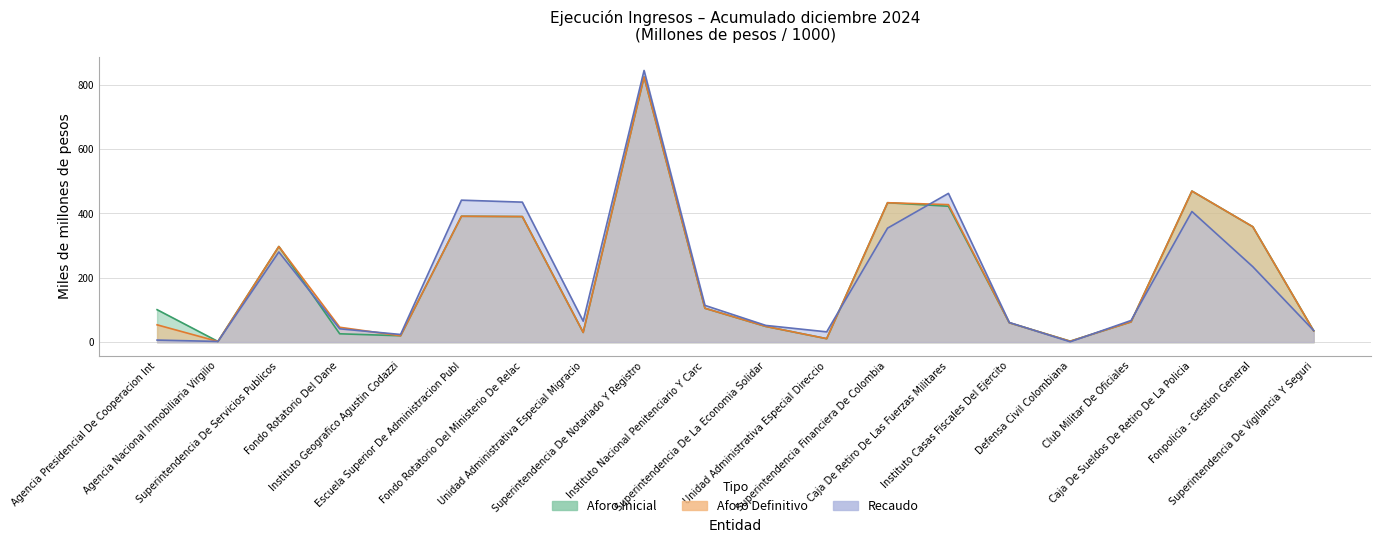

How many data points in Aforo Inicial are above 101?

10